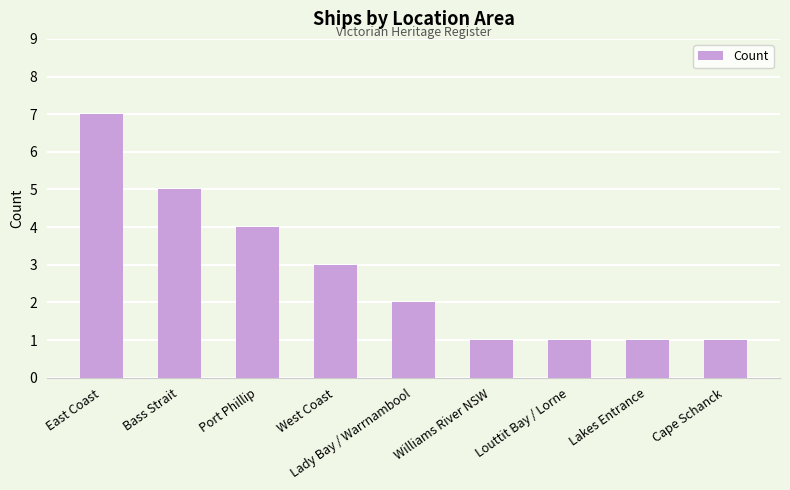

Where is the data nearest to the value 4?

Port Phillip